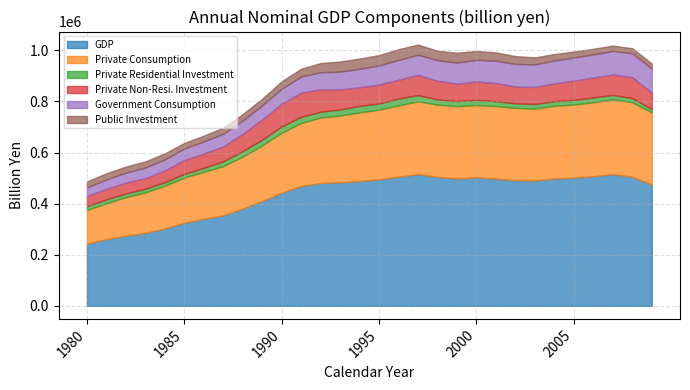

What are all the series names shown in the legend?

GDP, Private Consumption, Private Residential Investment, Private Non-Resi. Investment, Government Consumption, Public Investment